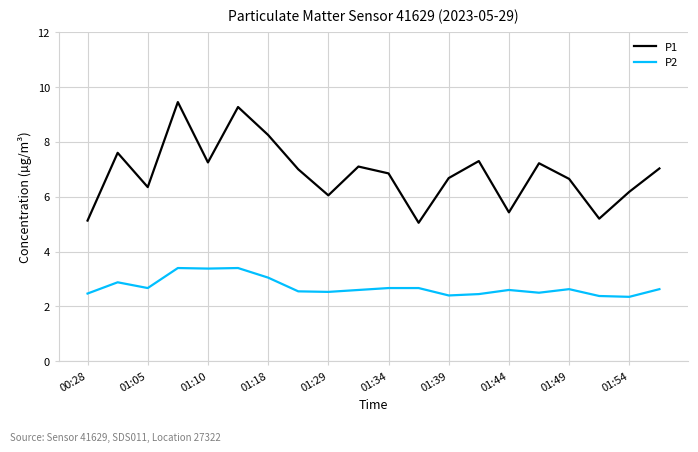

True or false: P2 and P1 cross at least once.

False